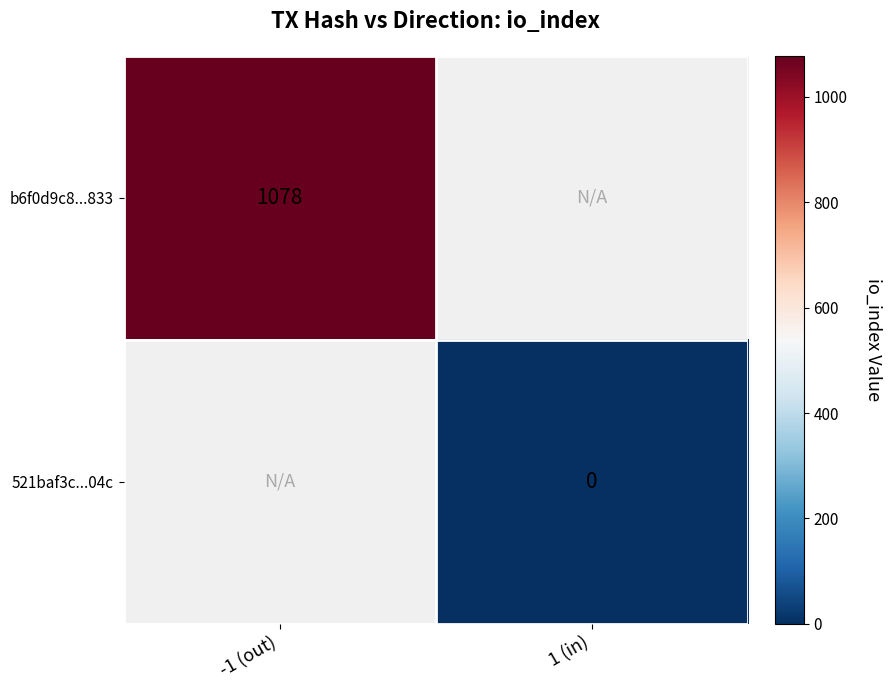

Which label corresponds to the smallest value in the chart?

1 (in)